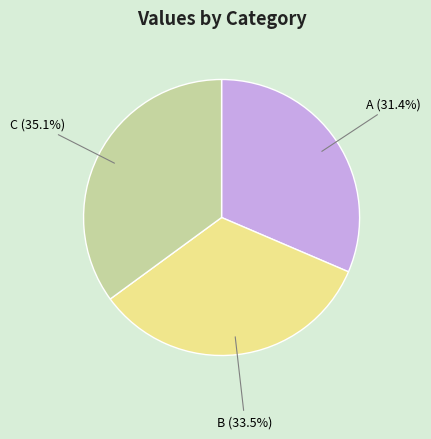

Is there a majority slice in this chart?

No